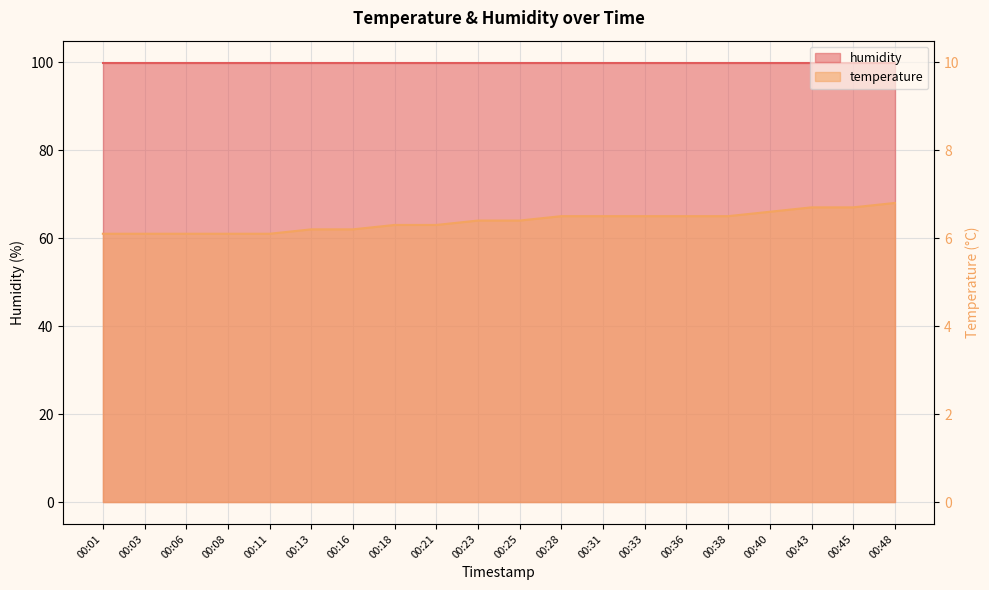

True or false: the data has more than 2 interior local peaks.

False